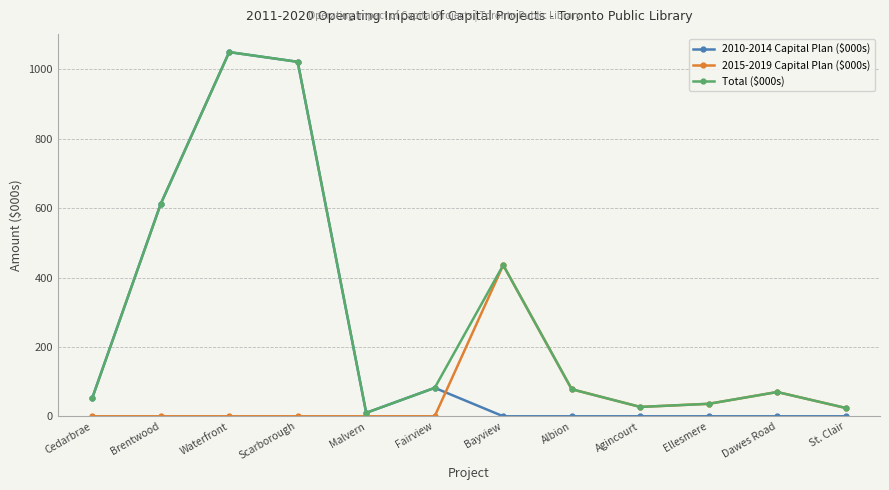

Which series has the largest total across all categories?

Total ($000s)